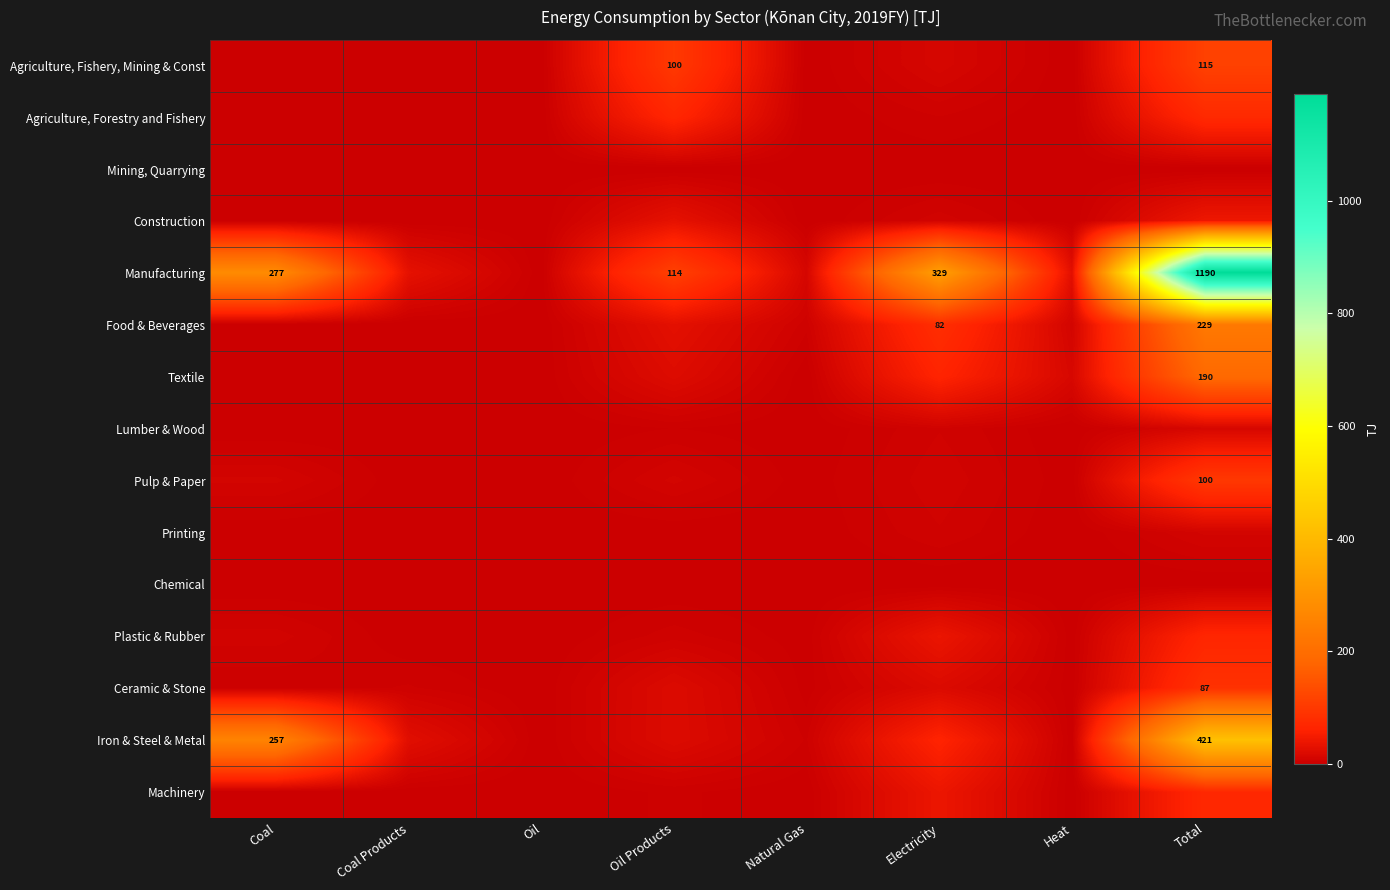

Is it true that Pulp & Paper equals 17.1 at Coal?

False